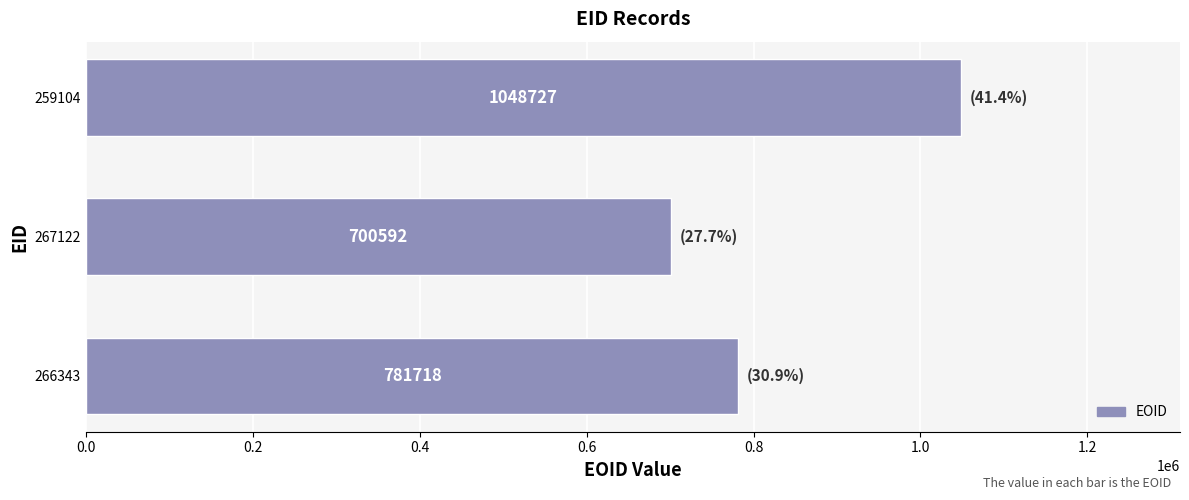

Does the chart contain any negative values?

No